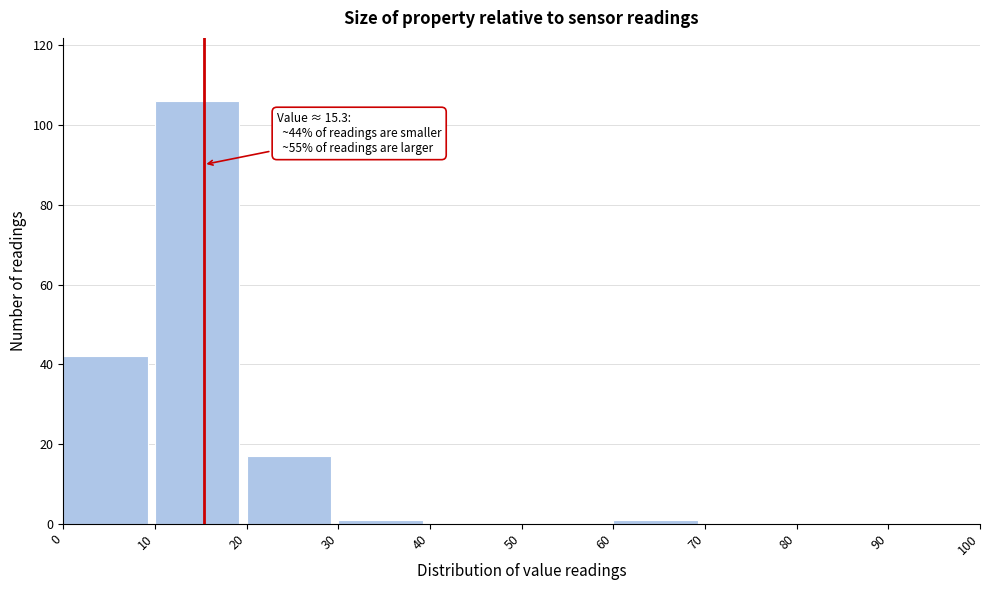

Over which range of the x-axis is the bar tallest?

10 to 20